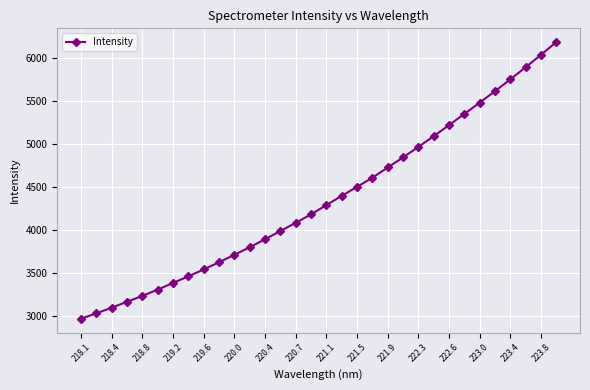

How many data points are less than 4288?

16